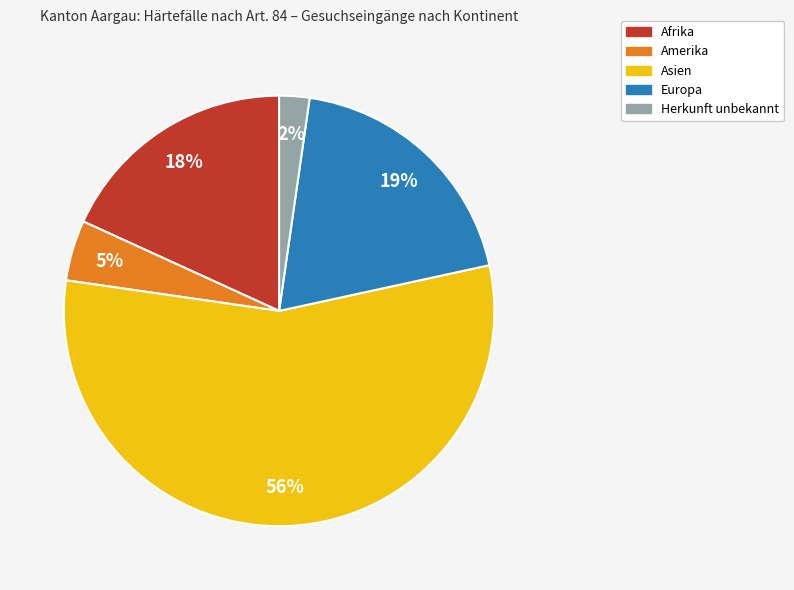

Between Europa and Asien, which is larger?

Asien